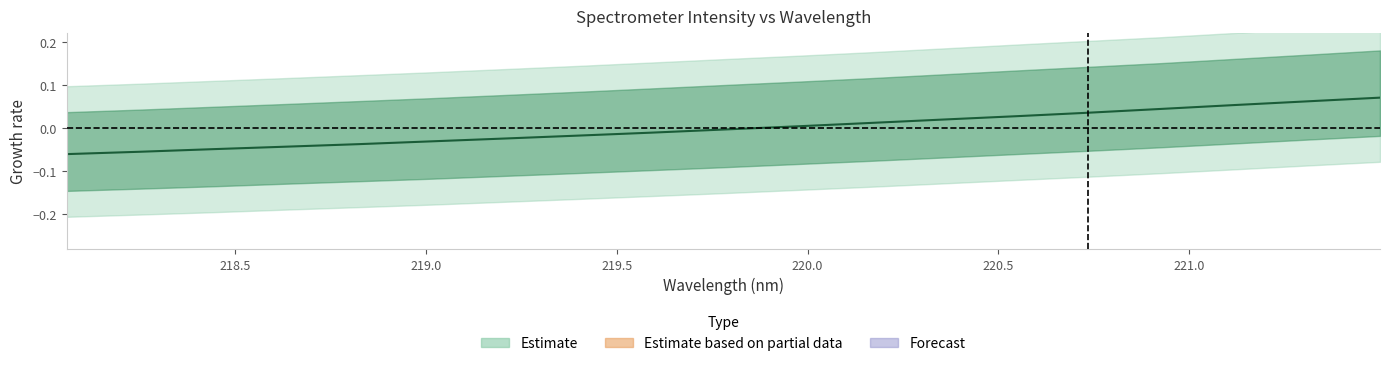

True or false: the data shows 0.0 at 18.

False